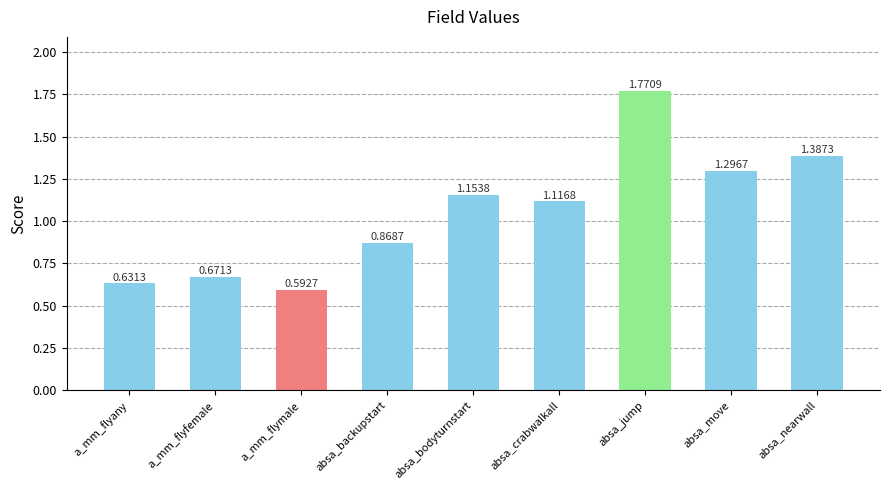

List the labels in order of value, largest first.

absa_jump, absa_nearwall, absa_move, absa_bodyturnstart, absa_crabwalkall, absa_backupstart, a_mm_flyfemale, a_mm_flyany, a_mm_flymale